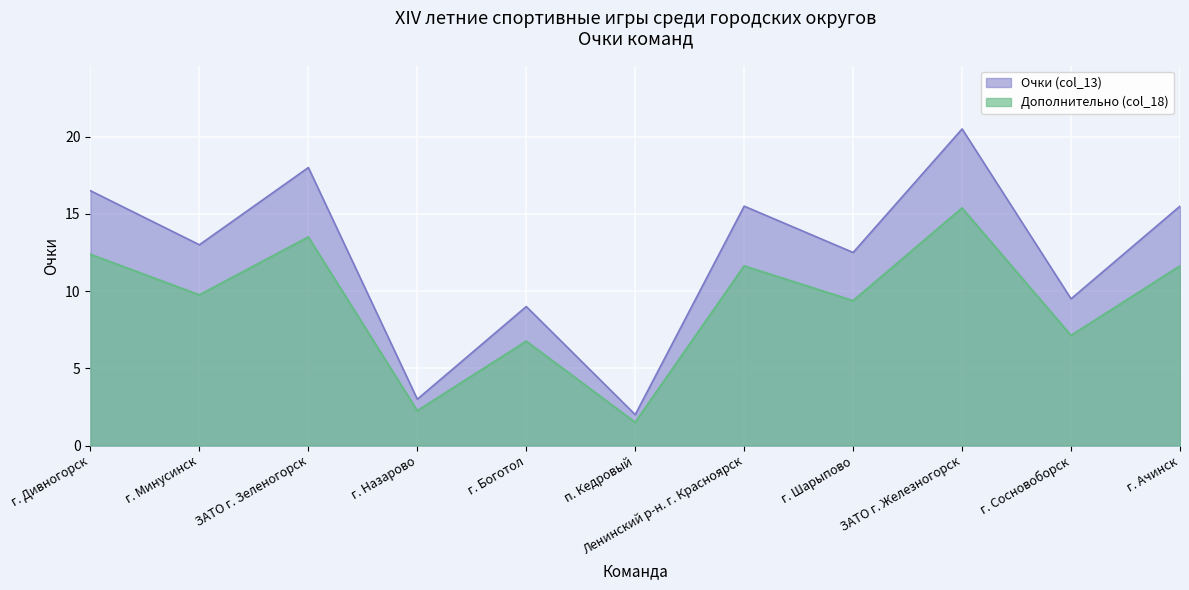

Which series has the largest range (max minus min)?

Очки (col_13)